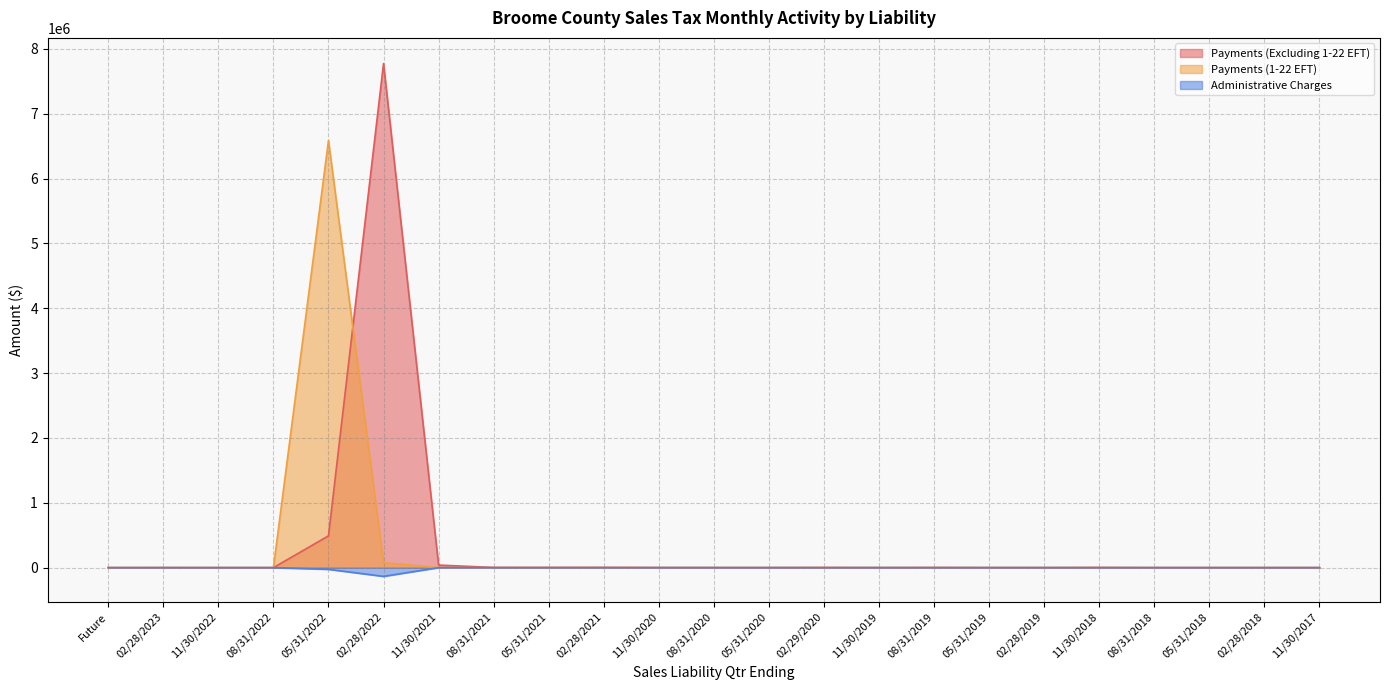

Which series has the widest spread of values?

Payments (Excluding 1-22 EFT)